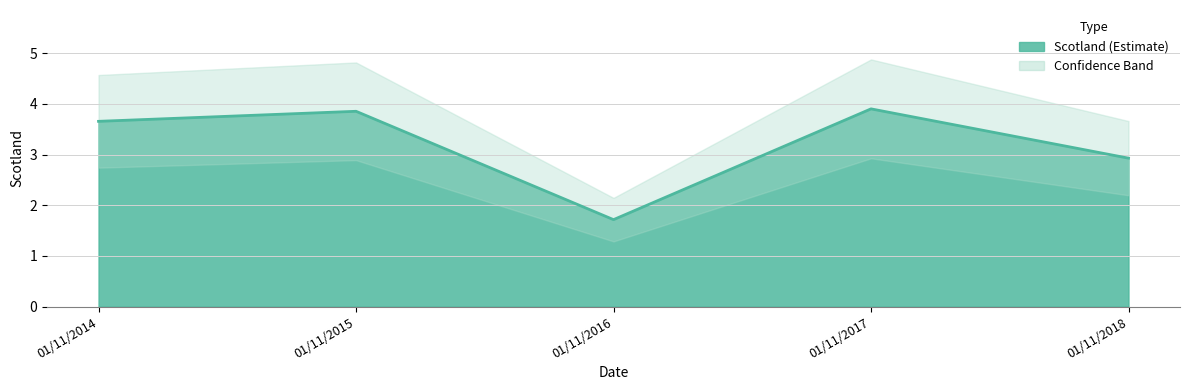

Between 01/11/2017 and 01/11/2016, which is larger?

01/11/2017